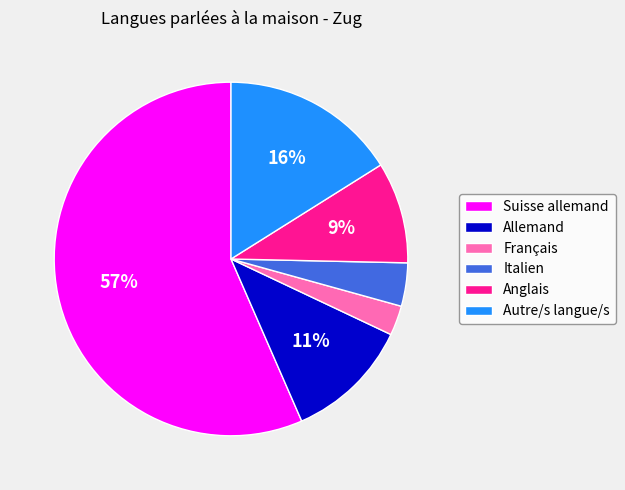

To the nearest percent, what is the difference between the largest and smallest slice percentages?

54%